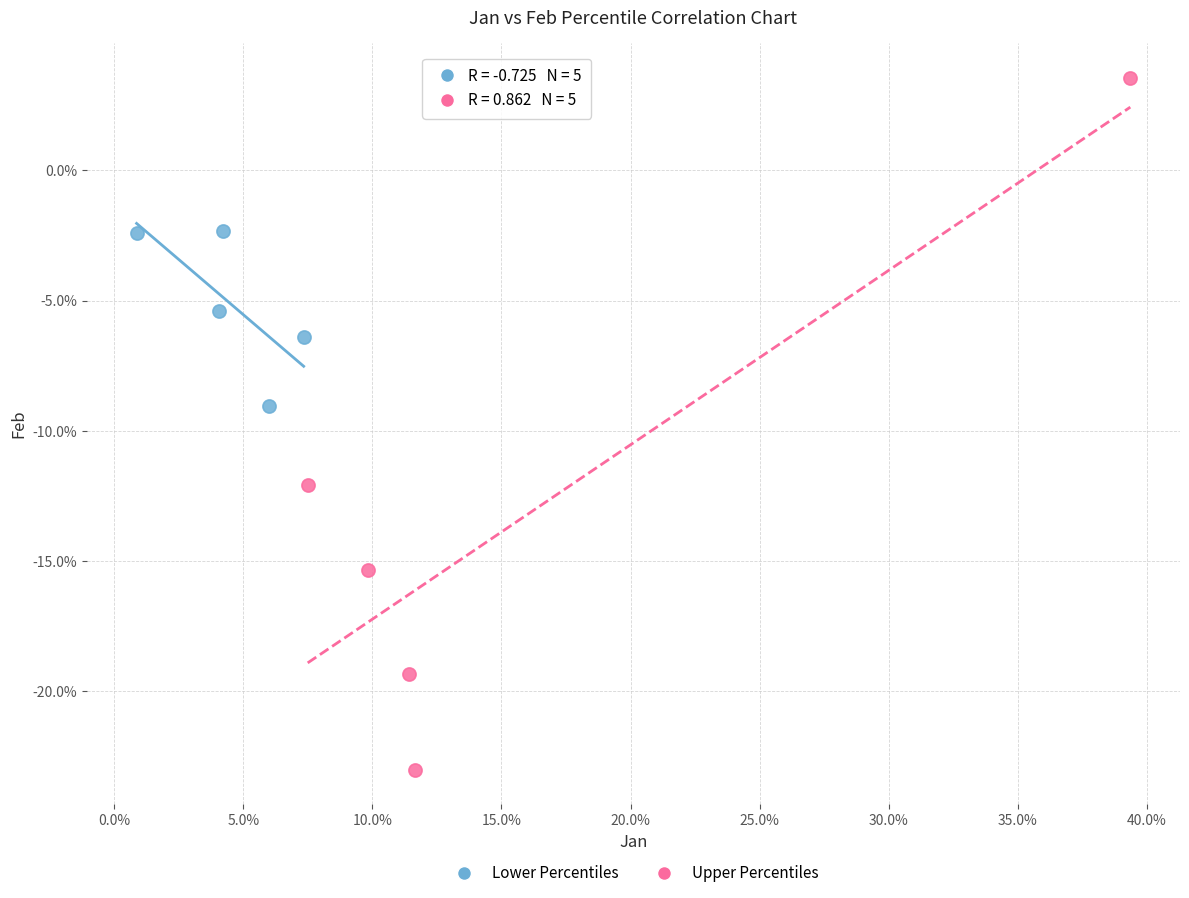

Which series has the widest spread of Y values?

Upper Percentiles